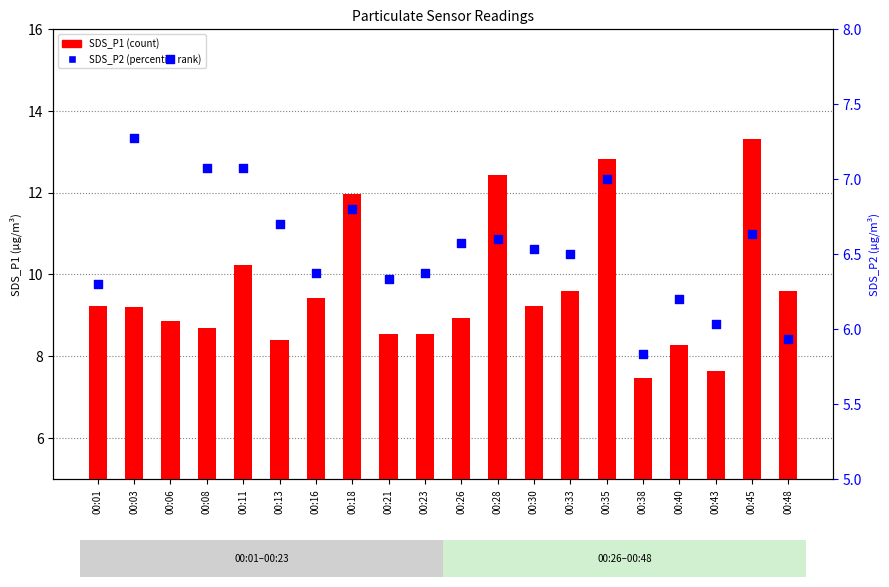

Which series has the largest total across all categories?

SDS_P1